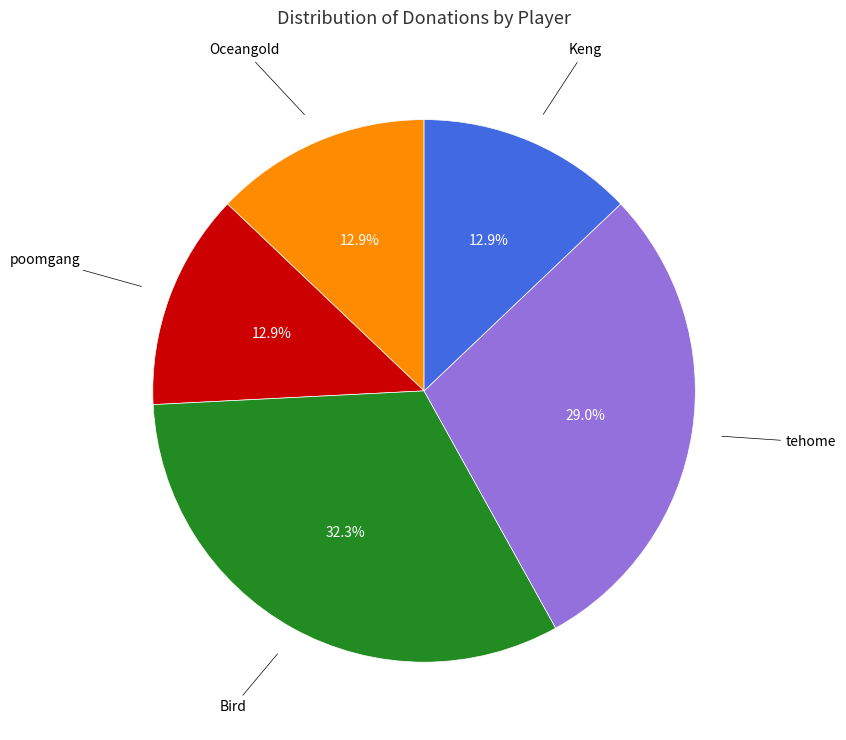

Does any single category account for the majority?

No